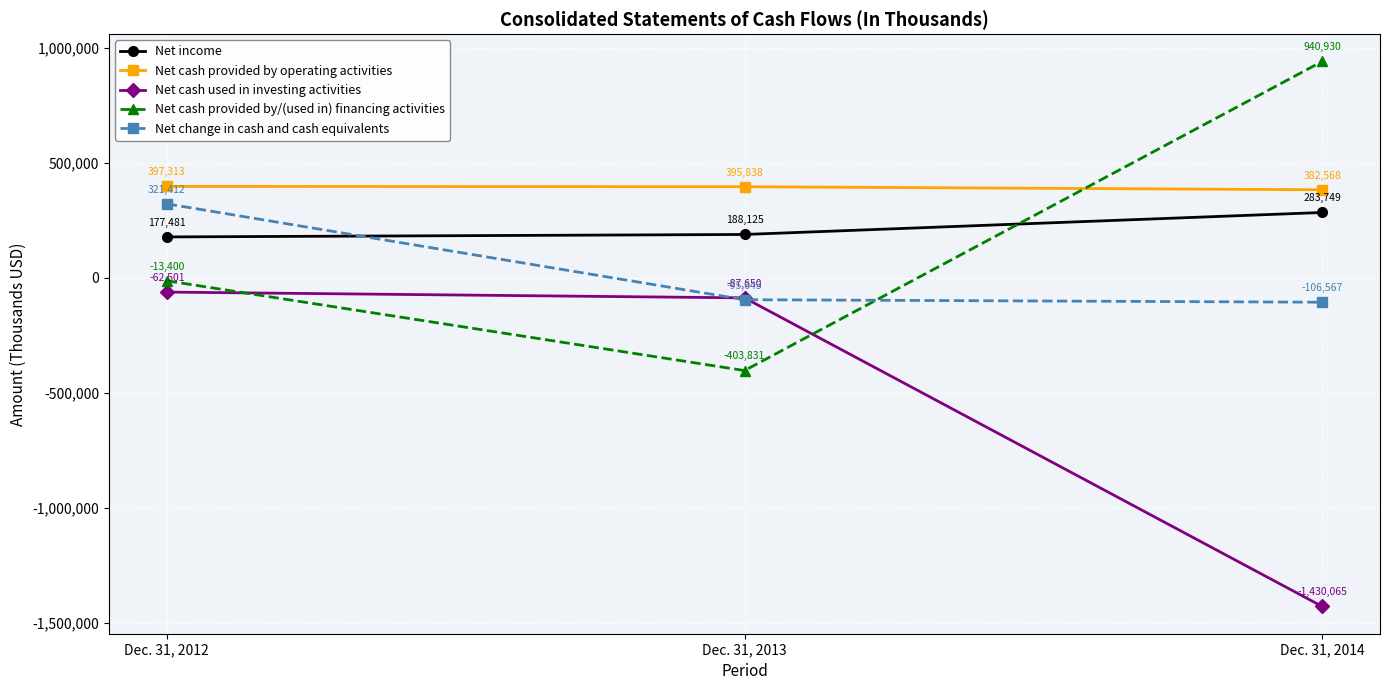

Which series has the largest total across all categories?

Net cash provided by operating activities